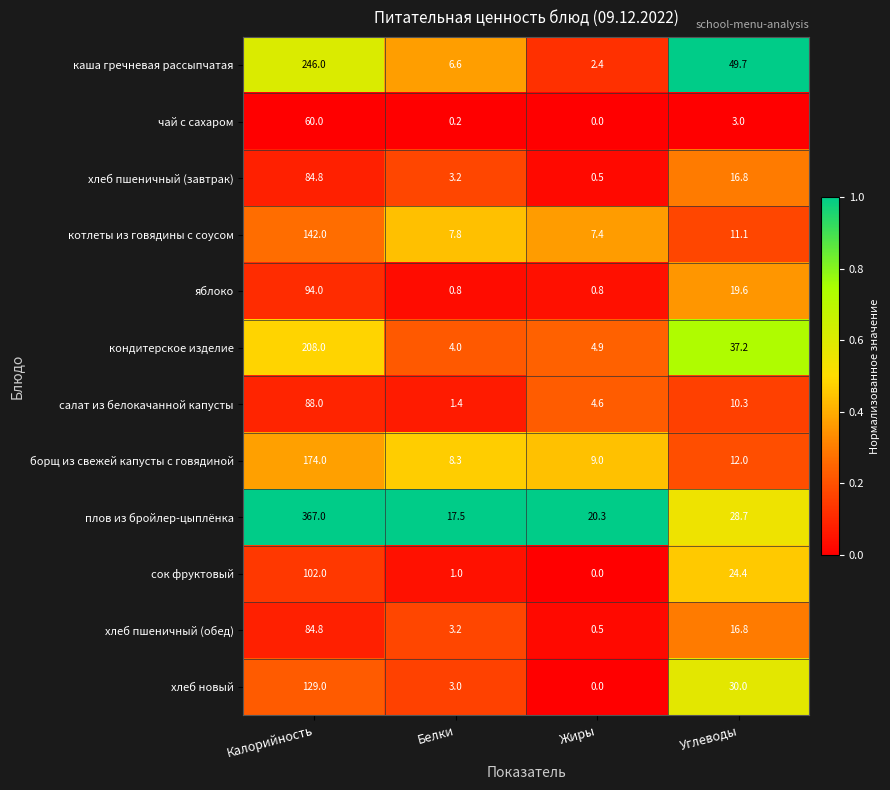

Where does the котлеты из говядины с соусом series first go above 11?

Калорийность